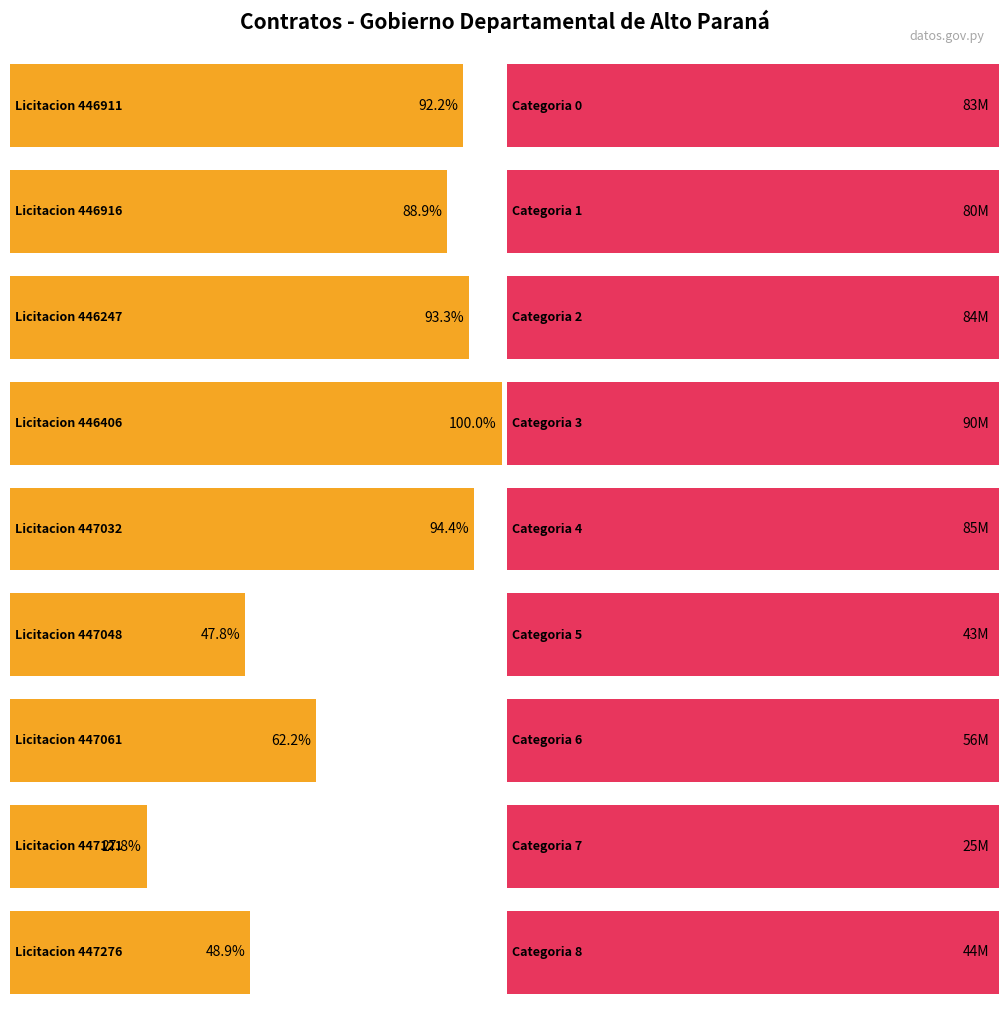

Where does the data first go above 80000000?

446911